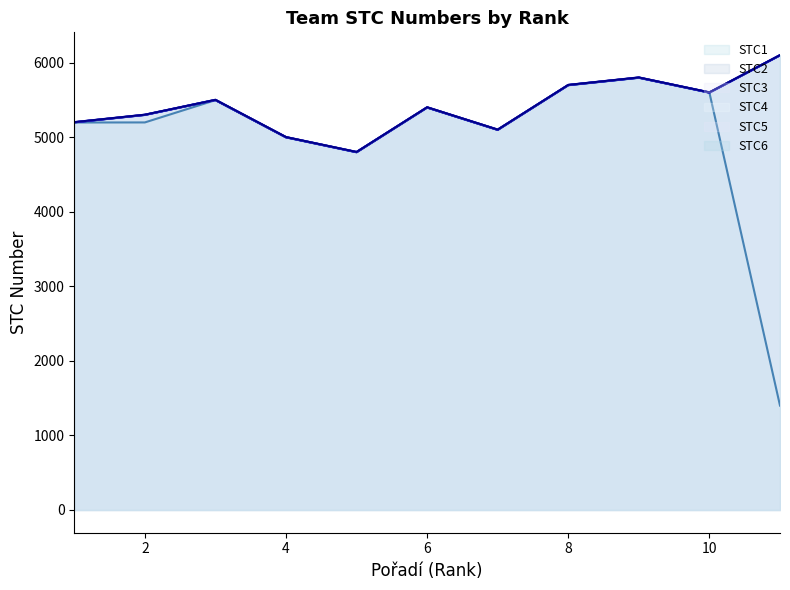

What is the total value across all series at 4?

30021